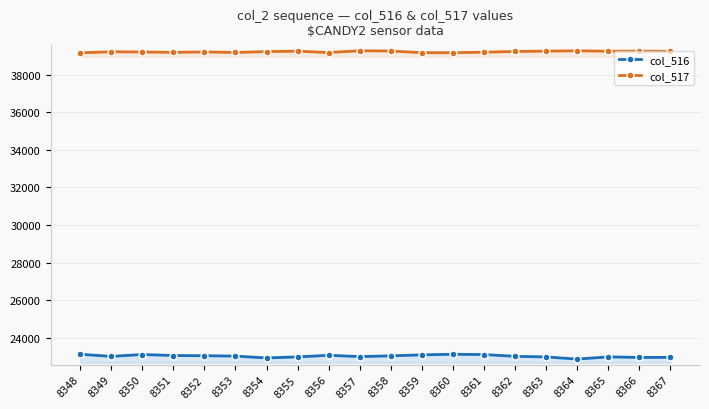

At which category does col_516 reach its first local valley?

8349